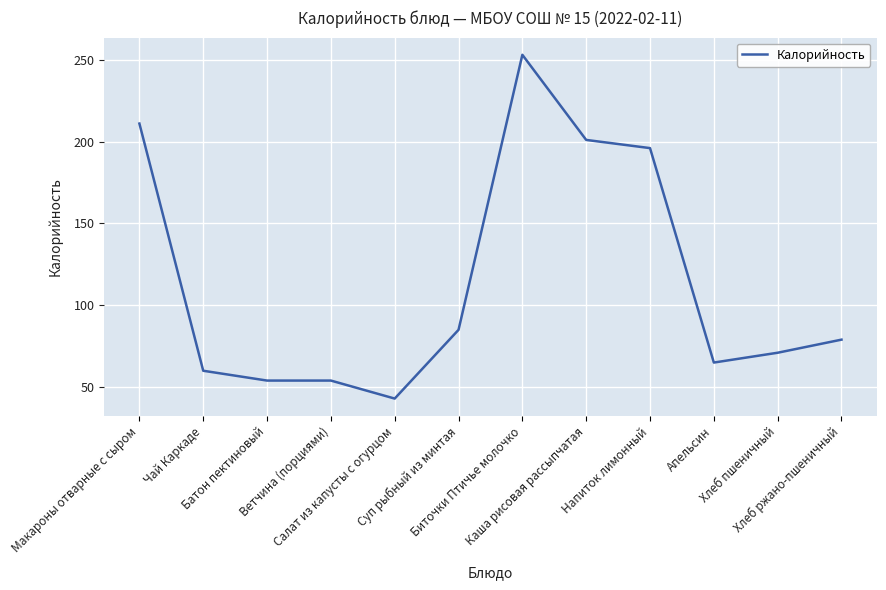

Is it true that the value at Биточки Птичье молочко is 148?

False